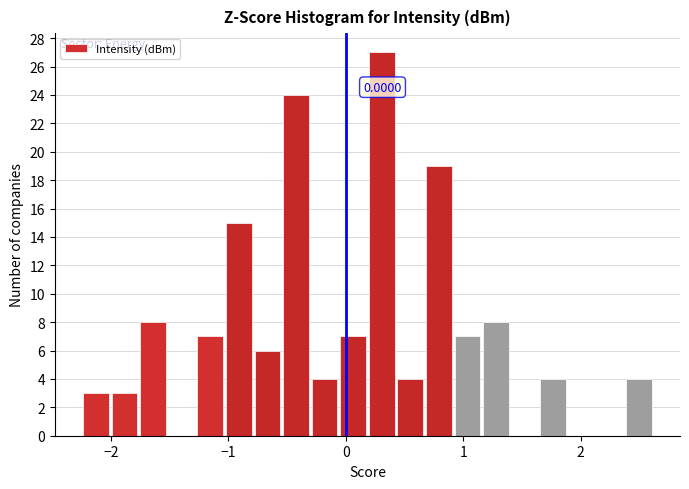

Read against the x-axis, roughly where is the centre of the tallest bar?

0.3